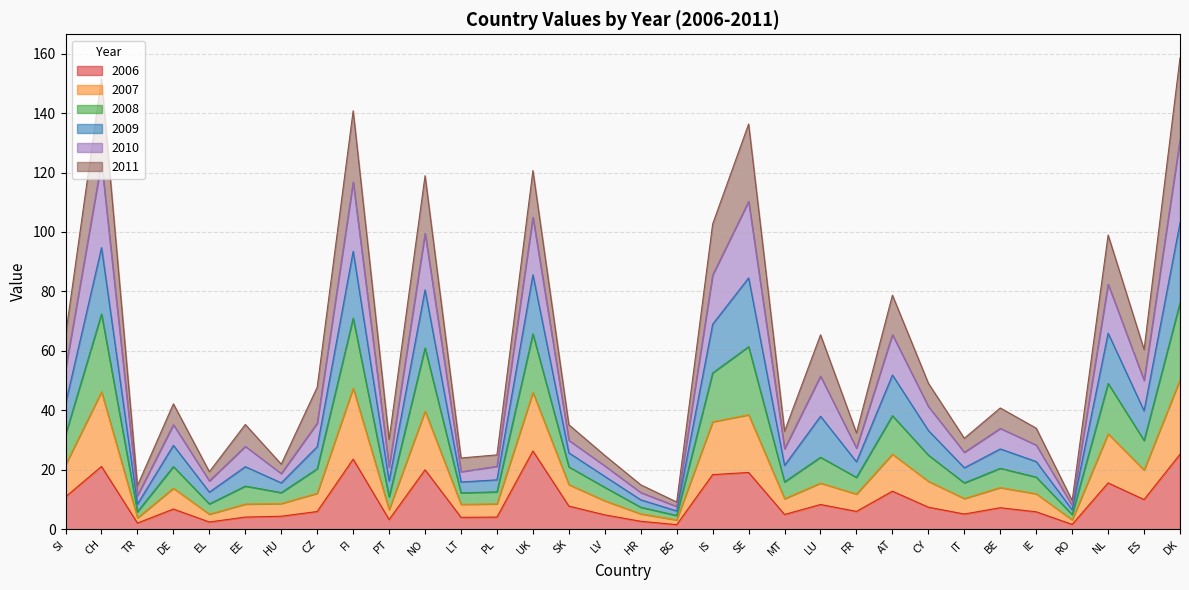

True or false: 2007 and 2006 cross at least once.

False